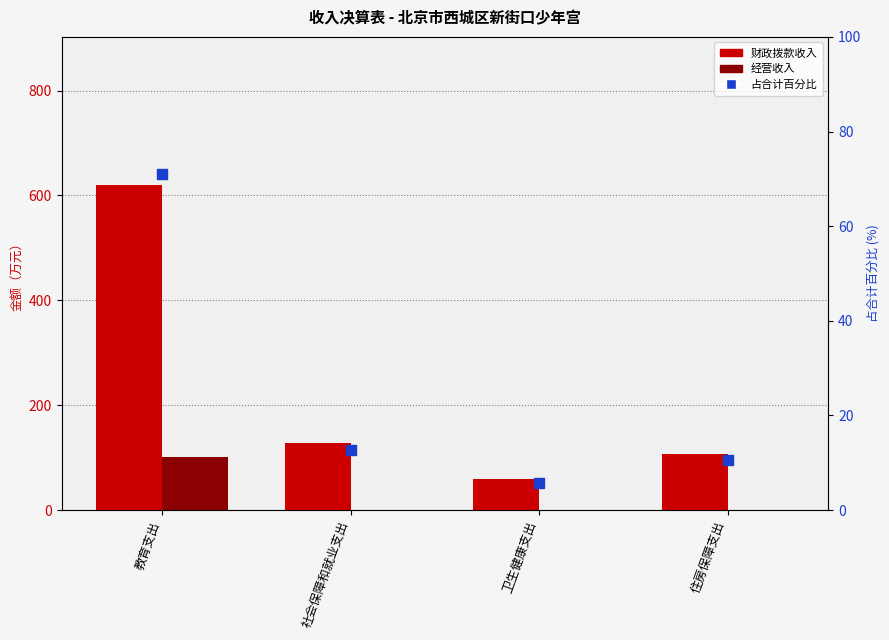

Which series has the largest total across all categories?

财政拨款收入